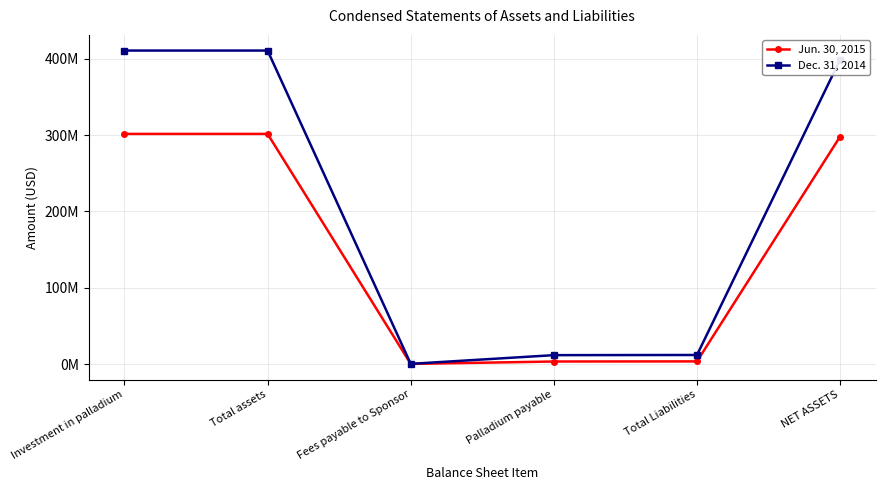

At which category is the sum across all series the highest?

Investment in palladium